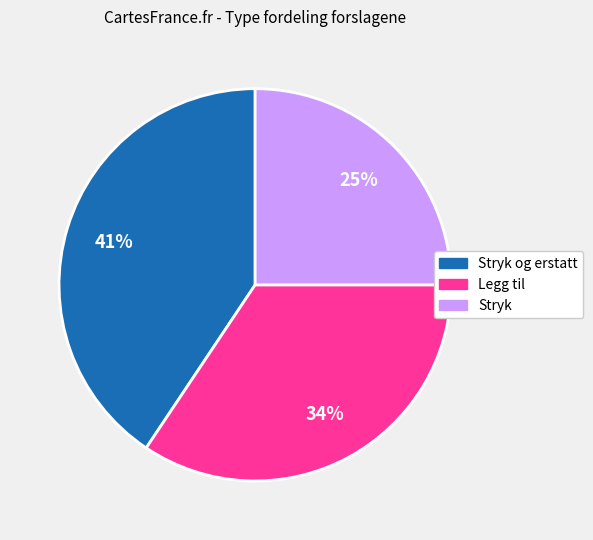

Is there any slice that represents more than half of the pie?

No